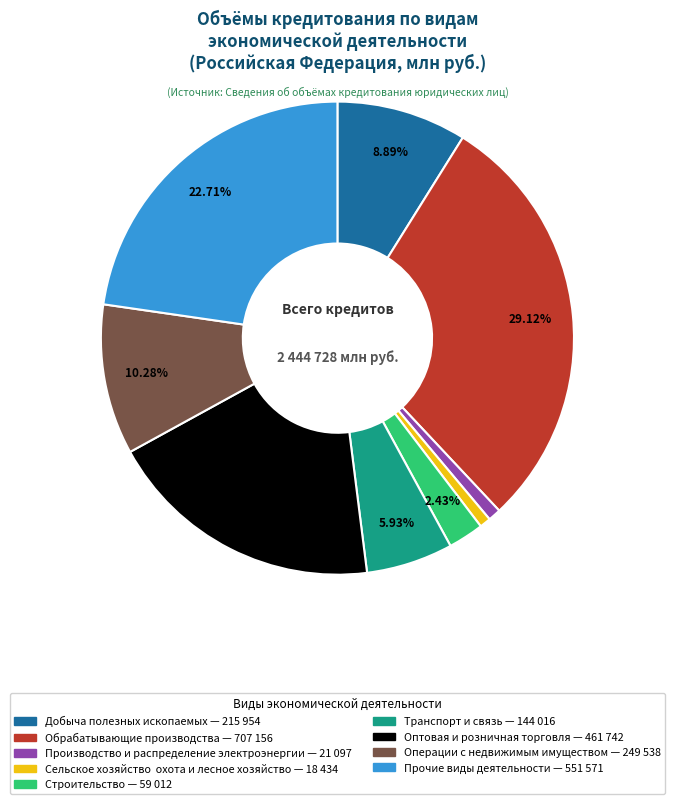

Does any single category account for the majority?

No